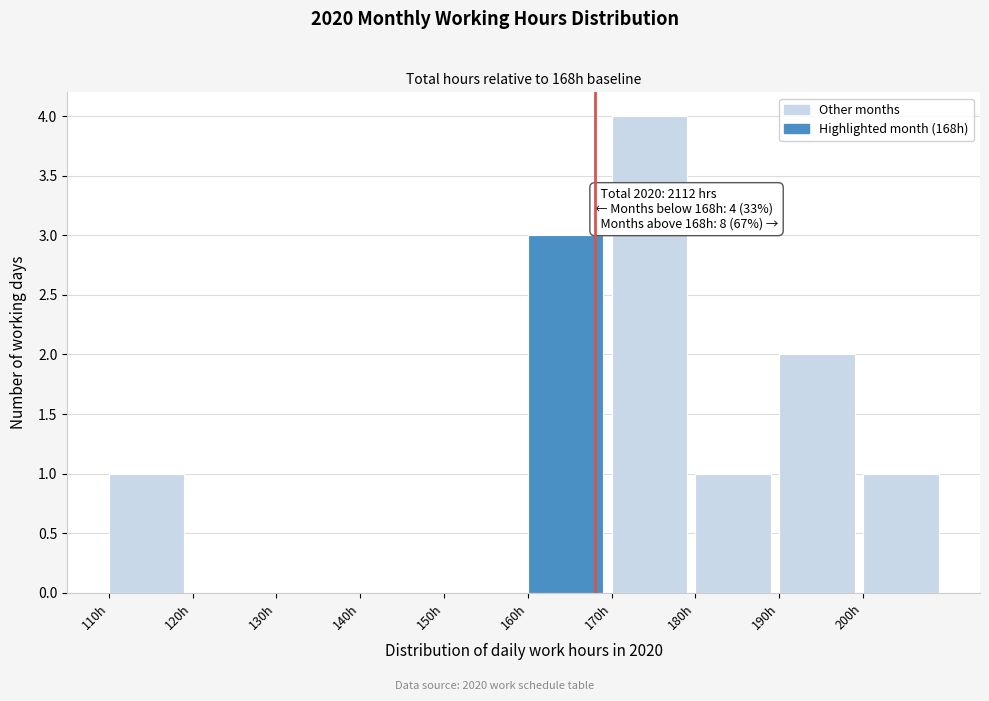

Which range on the x-axis has the tallest bar?

170 to 180